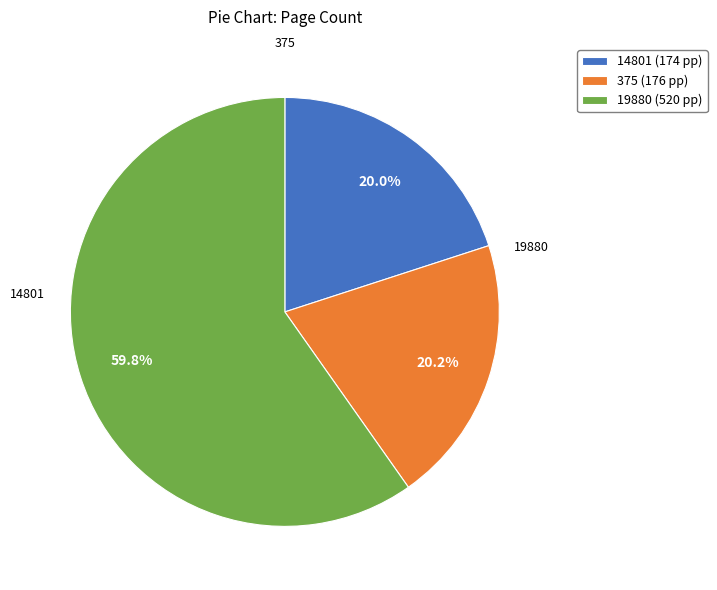

Which slice is the largest?

19880